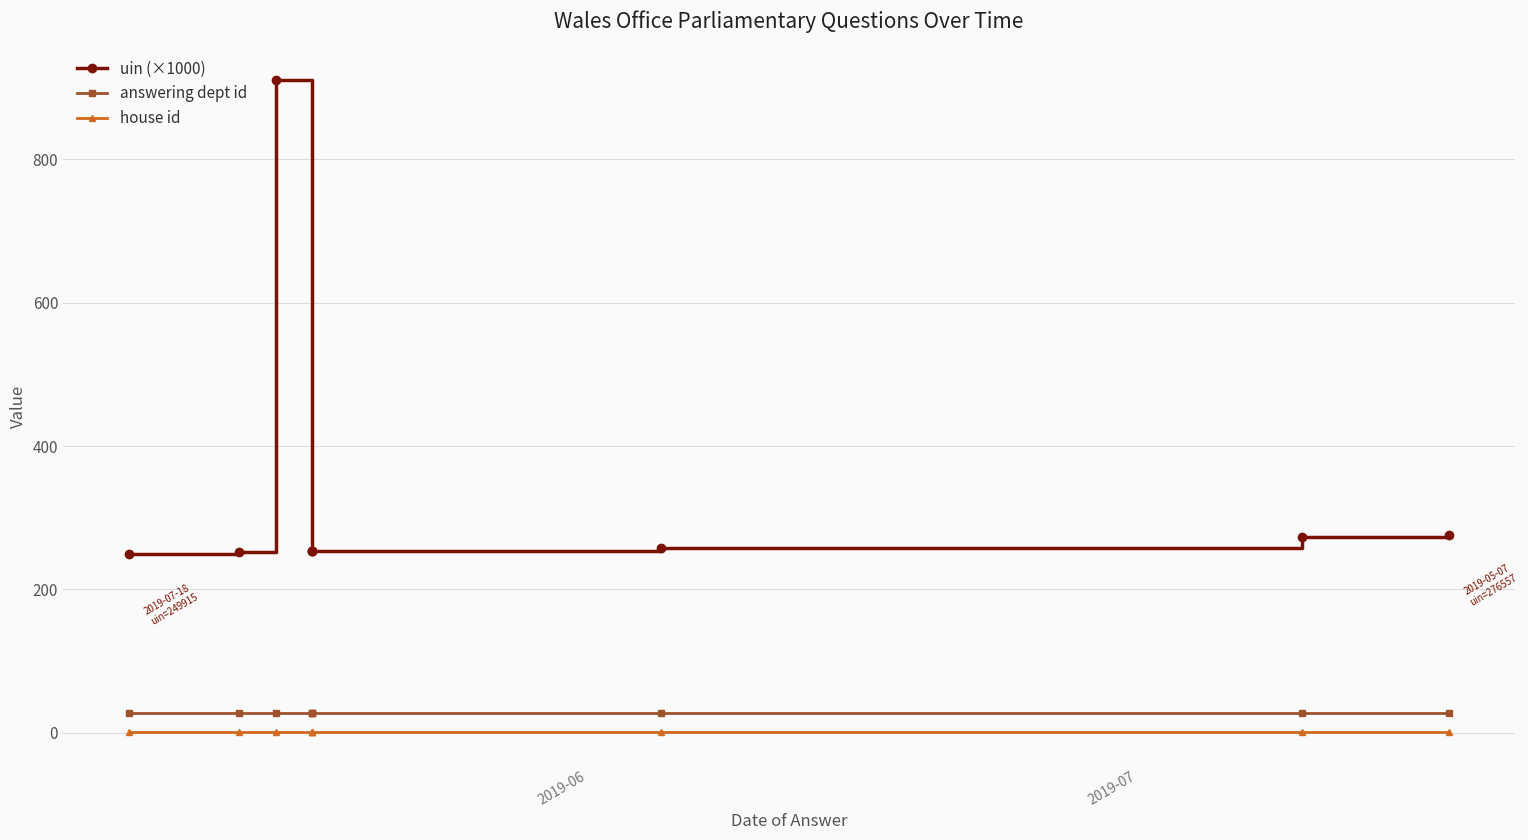

Is this an area chart (filled region under the line)?

No